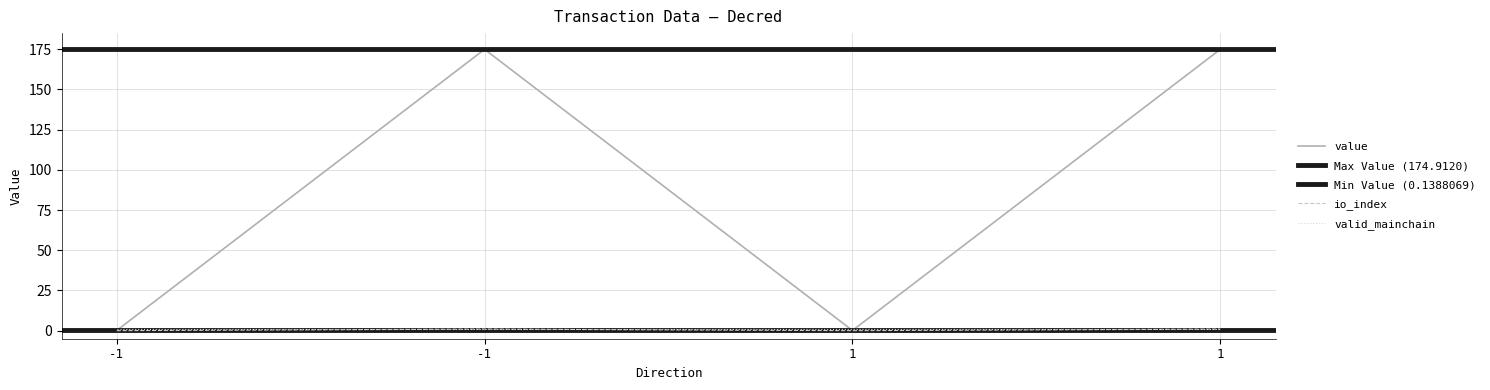

List the labels in order of io_index value, smallest first.

-1, 1, -1, 1